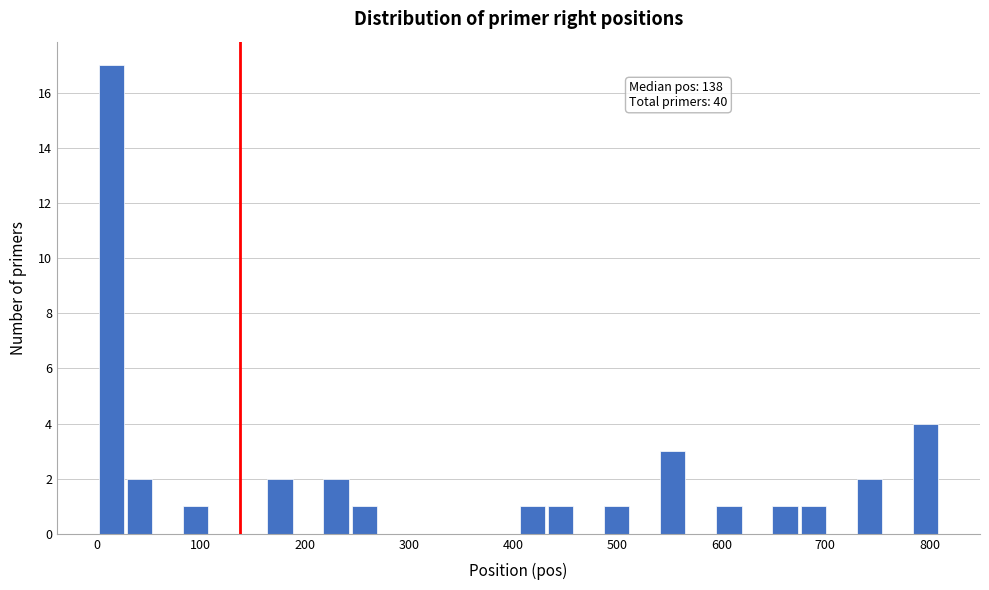

Around what value on the x-axis is the tallest bar? Give the approximate position of its centre, as read against the axis.

10